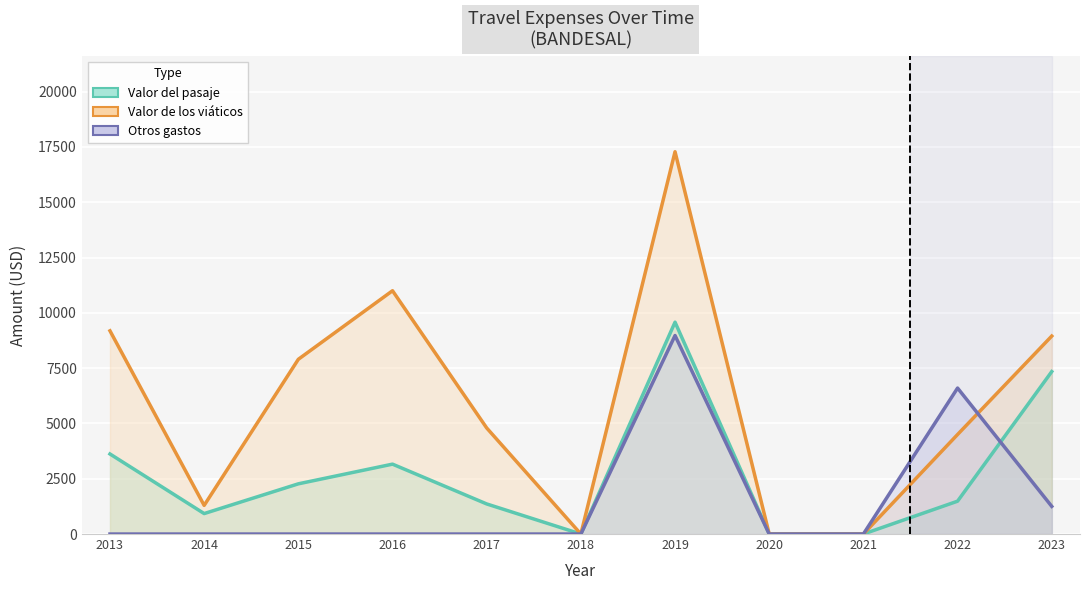

How many lines are shown in the chart?

3